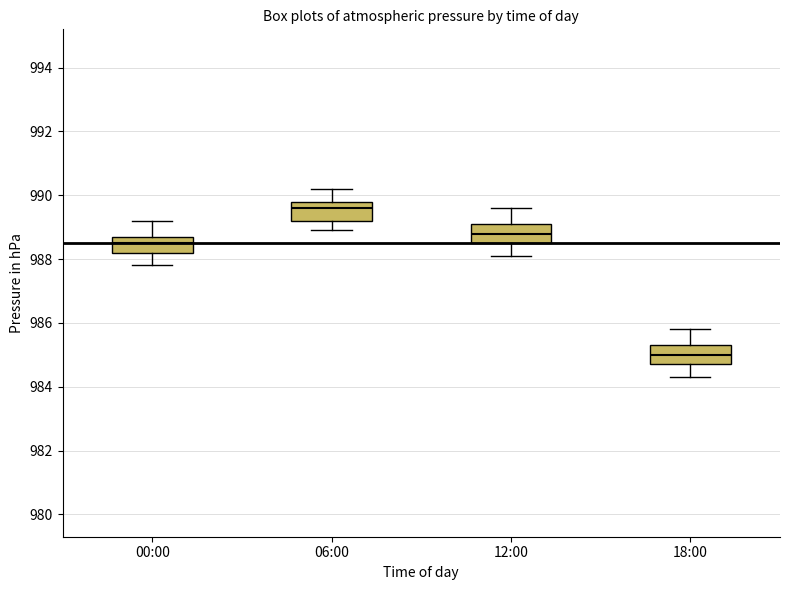

Which box's median line is the lowest?

18:00